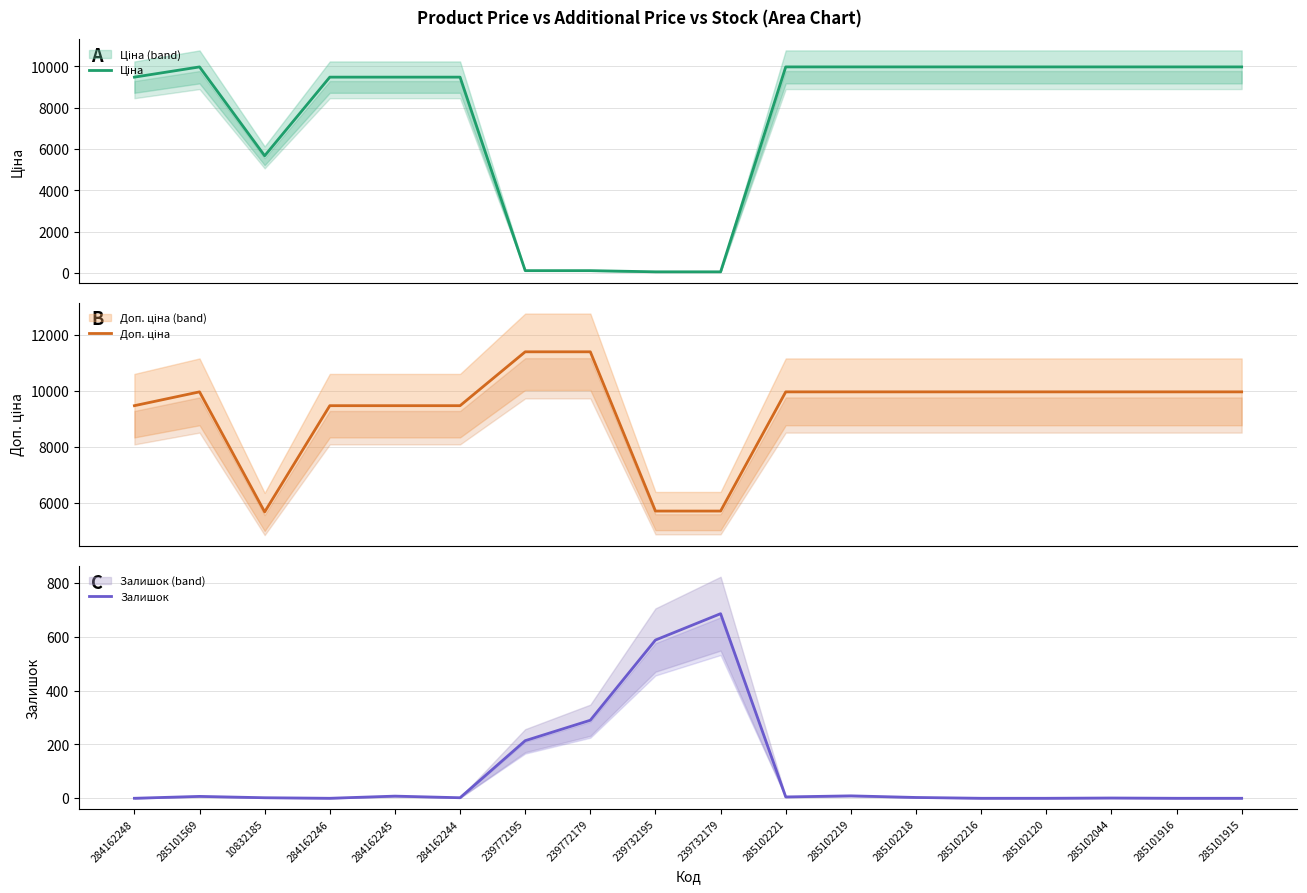

At how many categories does at least one series exceed 4440?

18